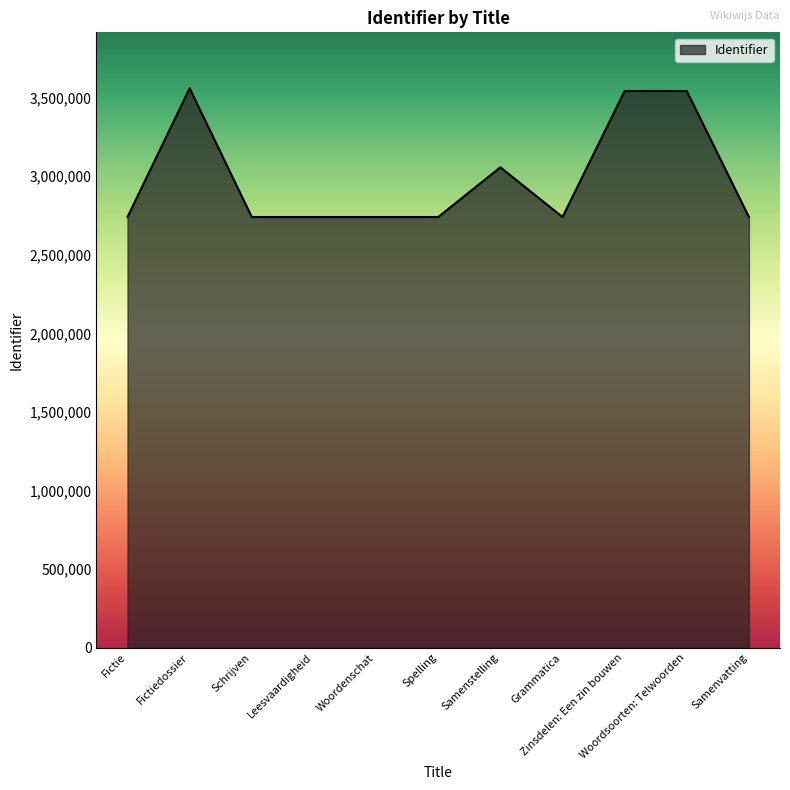

What is the difference between the maximum and minimum values?

819417